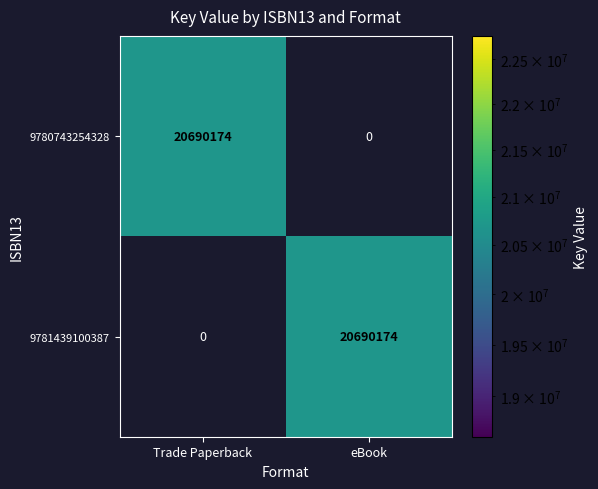

What is the total value across all series at eBook?

20690174